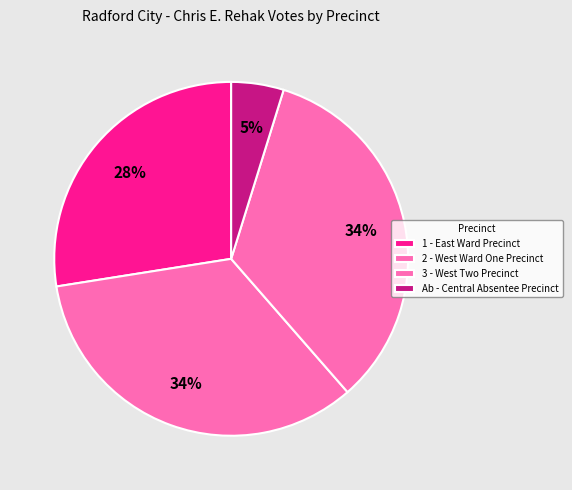

What percentage do 3 - West Two Precinct and Ab - Central Absentee Precinct together represent?

38.6%